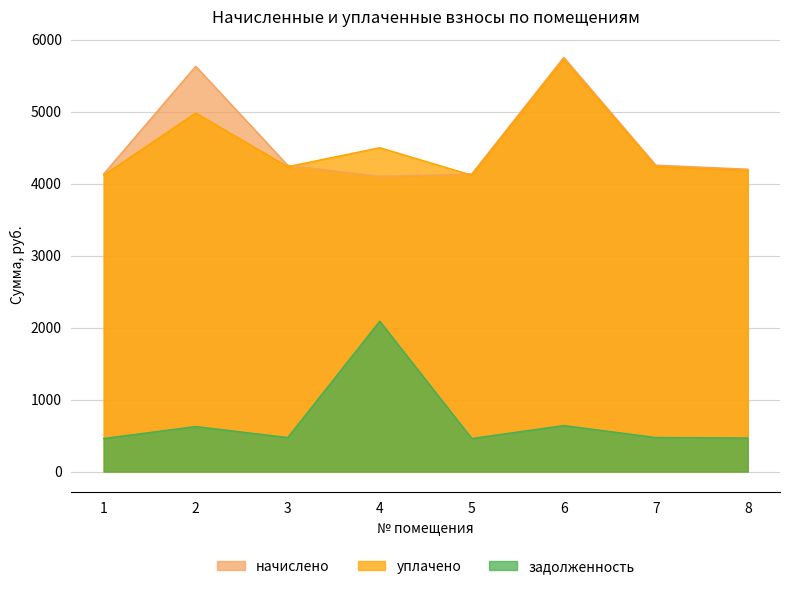

What is the difference between the уплачено values at 2 and 6?

748.7